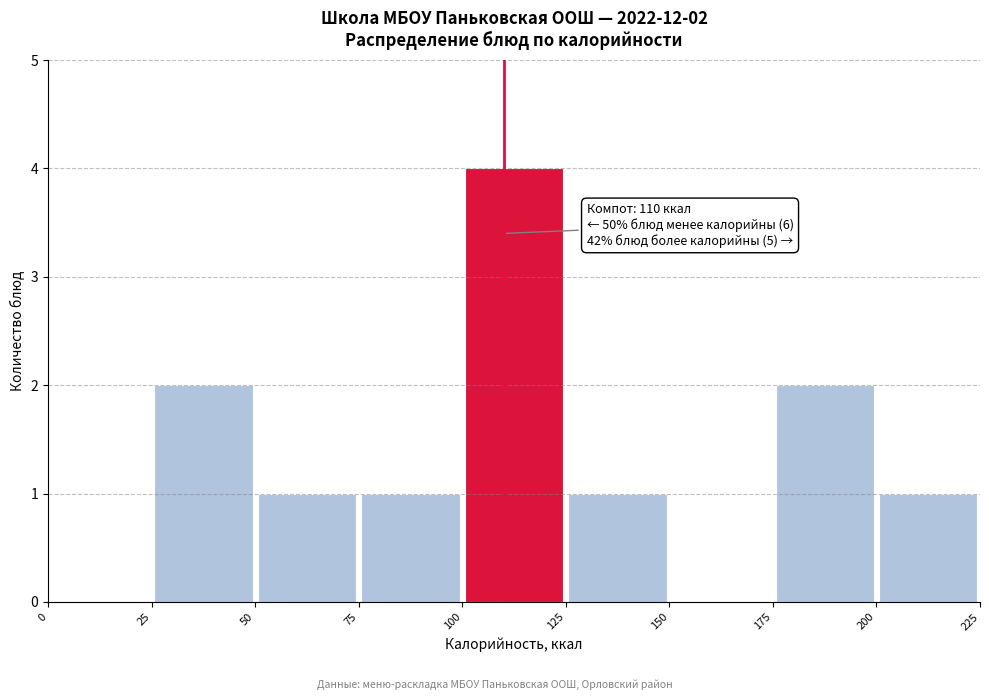

Over which range of the x-axis is the bar tallest?

100 to 125